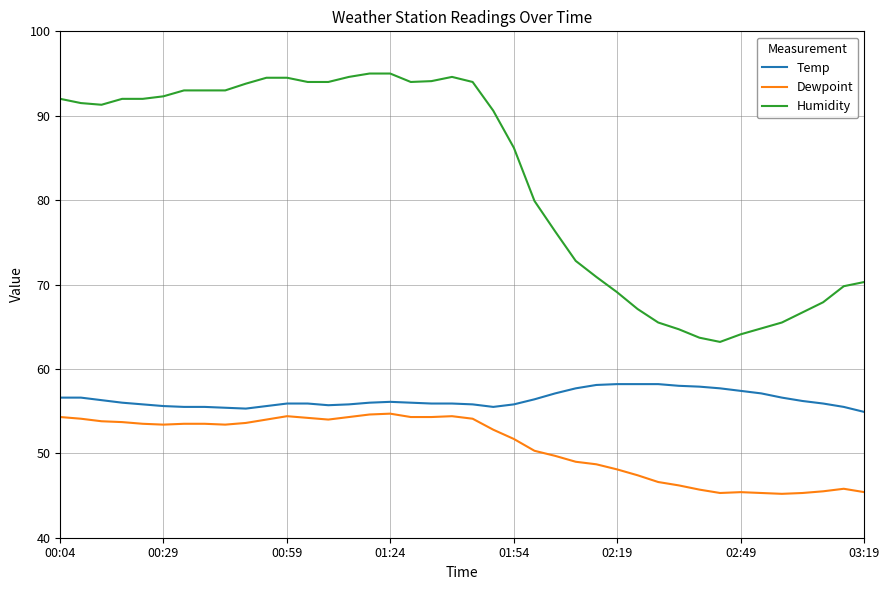

What are all the series names shown in the legend?

Temp, Dewpoint, Humidity